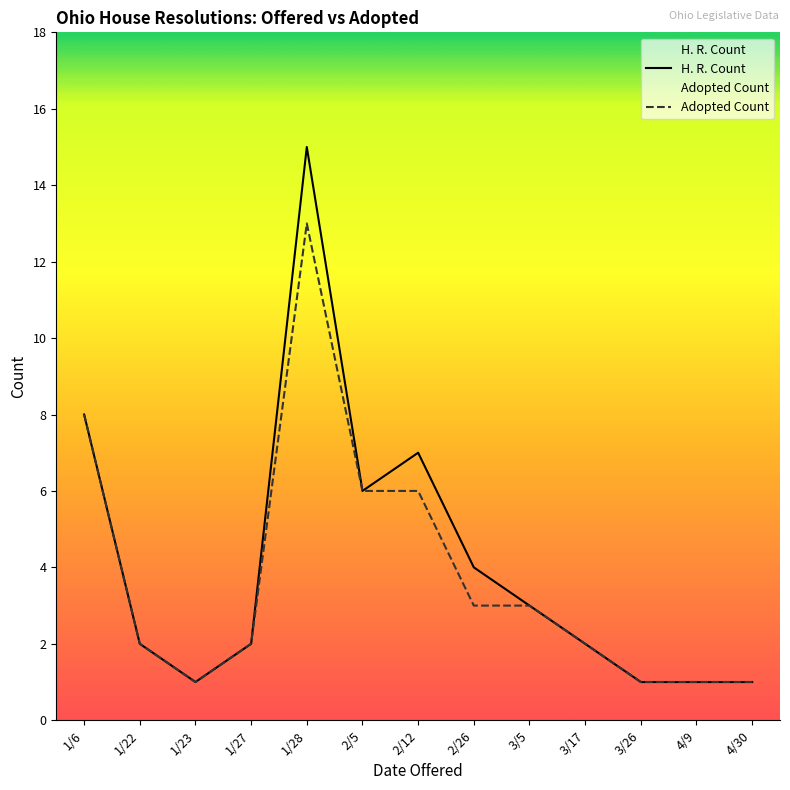

How many interior local peaks does the Adopted Count series have?

1